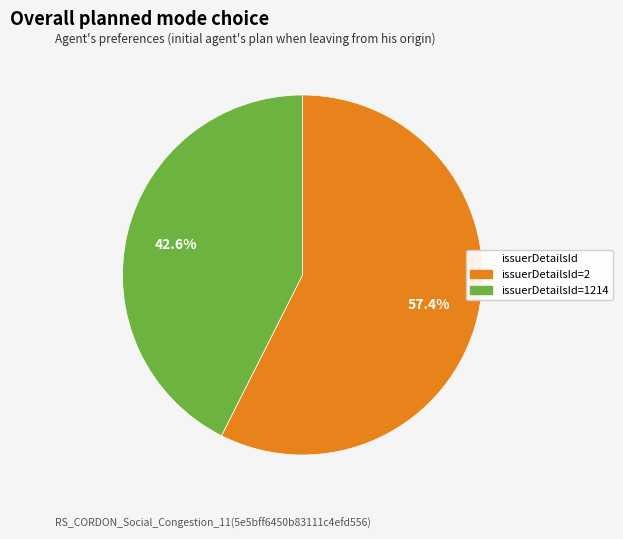

To the nearest percent, what is the difference between the largest and smallest slice percentages?

15%